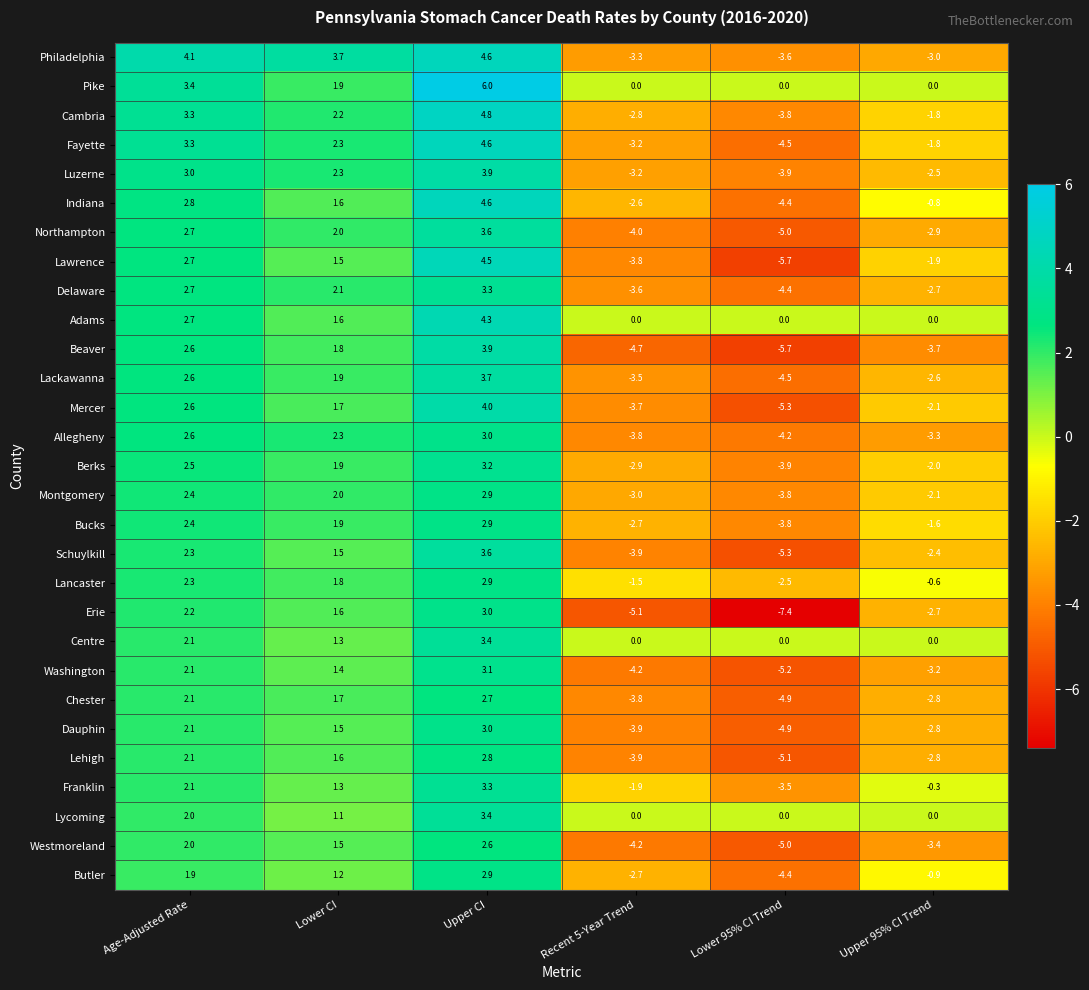

List the labels in order of Luzerne value, largest first.

Upper CI, Age-Adjusted Rate, Lower CI, Upper 95% CI Trend, Recent 5-Year Trend, Lower 95% CI Trend